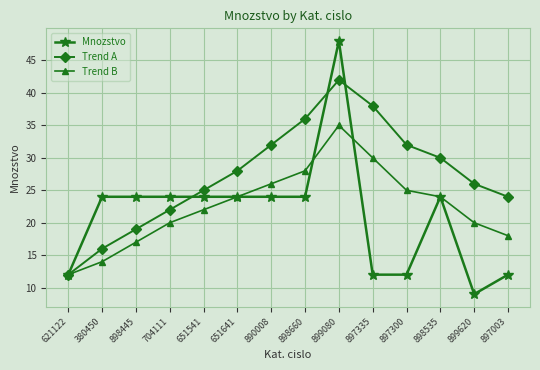

What is the sum of all Mnozstvo values?

297